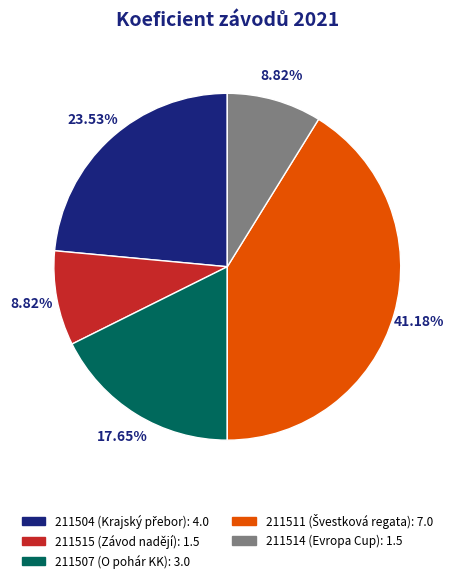

To the nearest percent, what is the combined percentage of 211515 and 211504?

32%